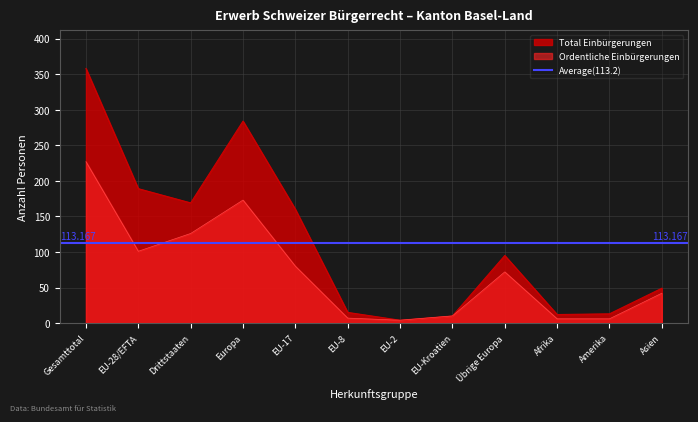

Is the value of Total Einbürgerungen at Asien greater than the value of Ordentliche Einbürgerungen at Europa?

No